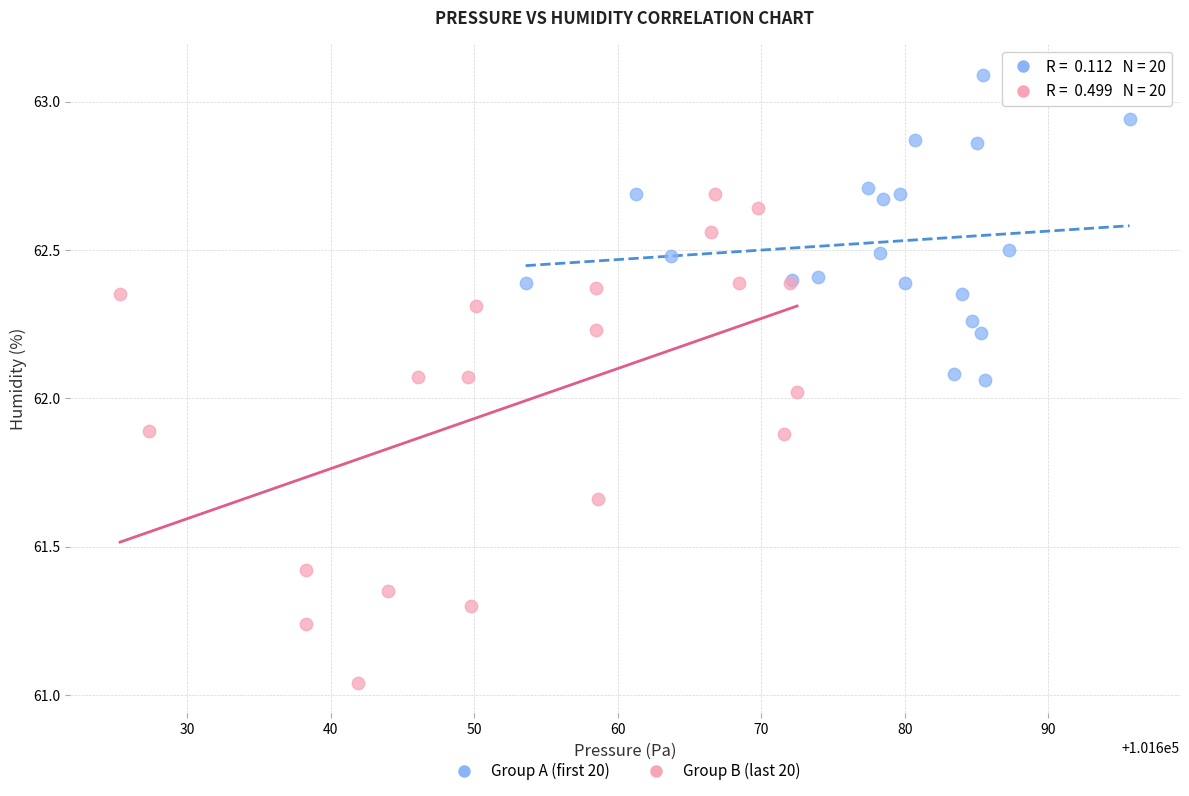

Which series contains the lowest Y value?

Group B (last 20)